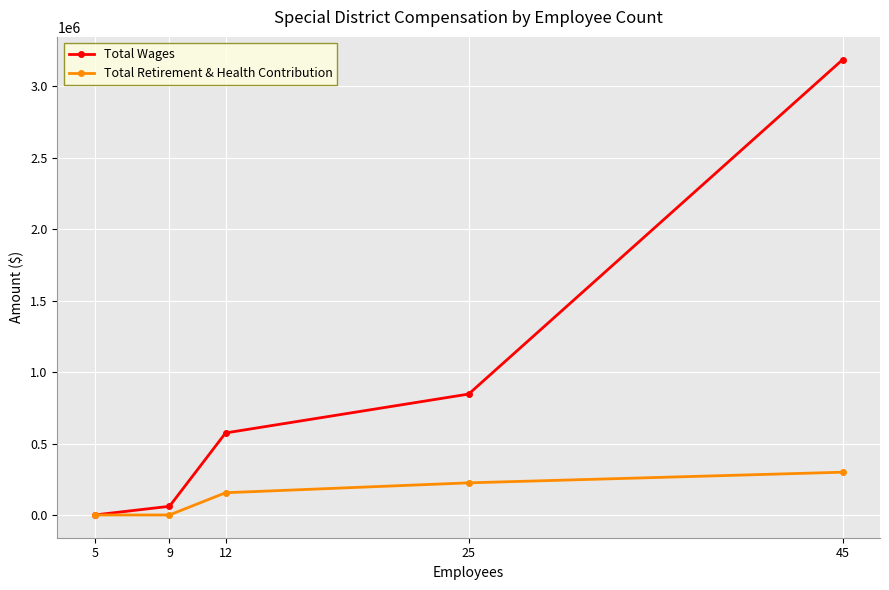

At which label does Total Retirement & Health Contribution reach its peak?

45